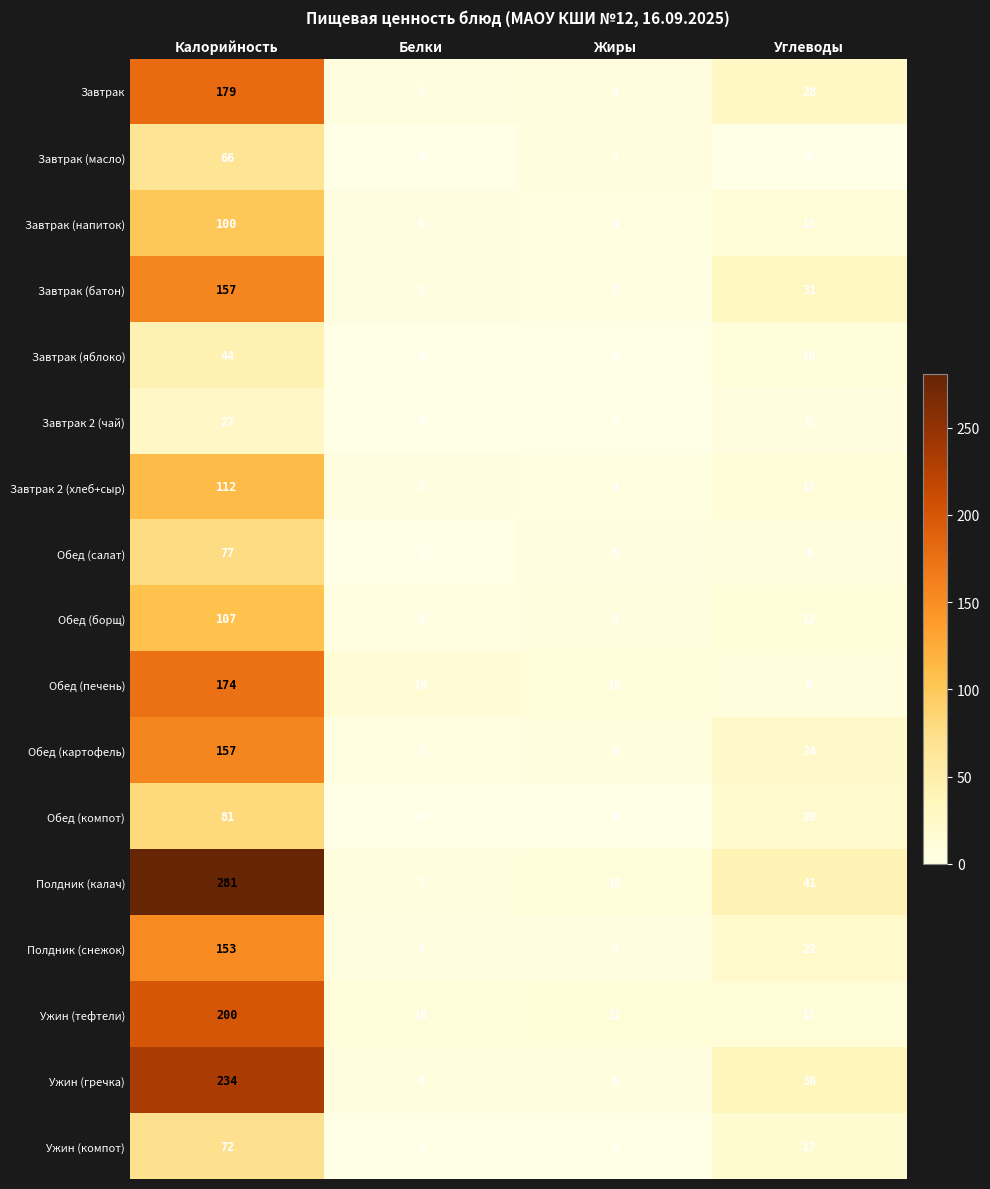

What is the difference between the highest and lowest values at Калорийность?

254